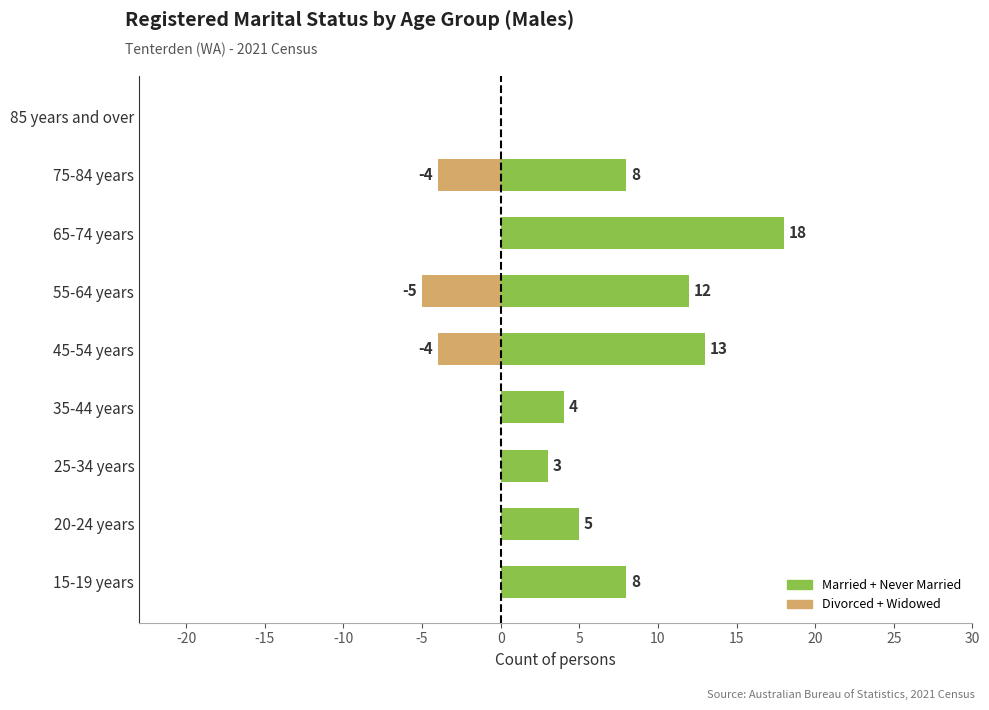

Which series has the largest total across all categories?

Married + Never Married